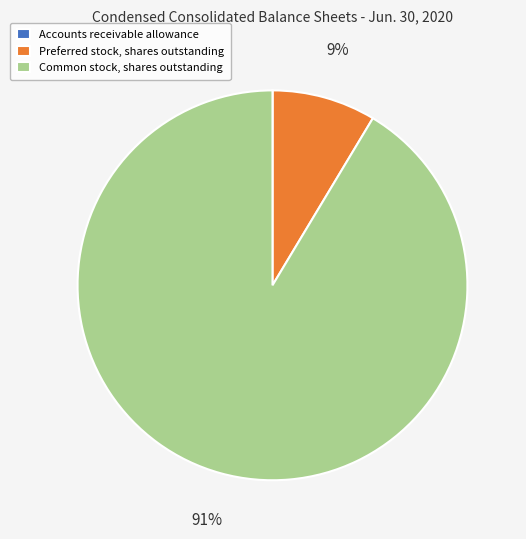

The Common stock, shares outstanding slice represents 99% of the pie. True or false?

False